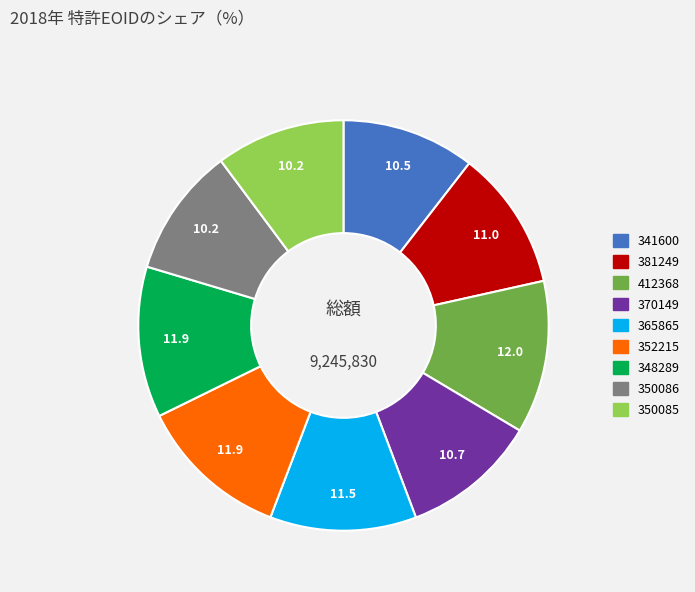

What is the ratio of the value at 381249 to the value at 352215?

0.9